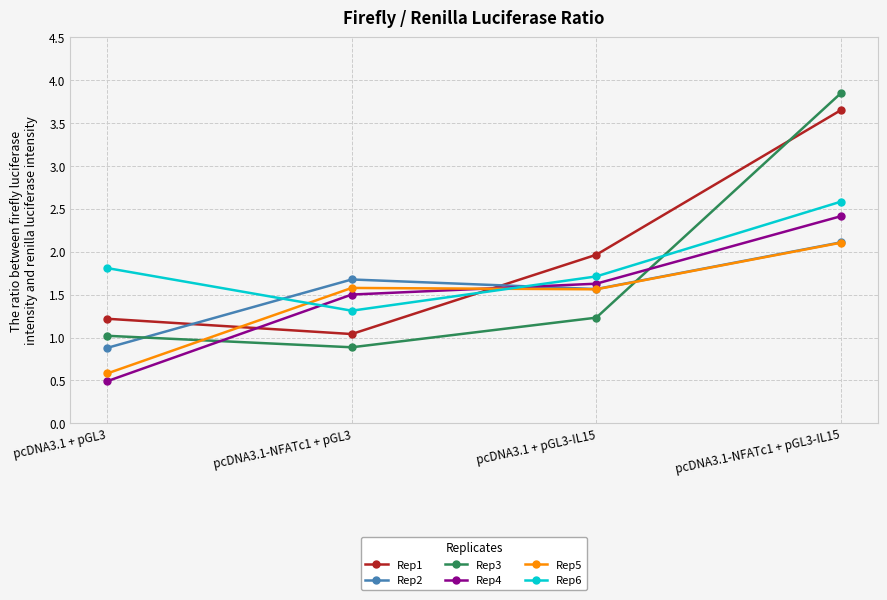

Between pcDNA3.1 + pGL3 and pcDNA3.1-NFATc1 + pGL3, which series saw the biggest shift?

Rep4